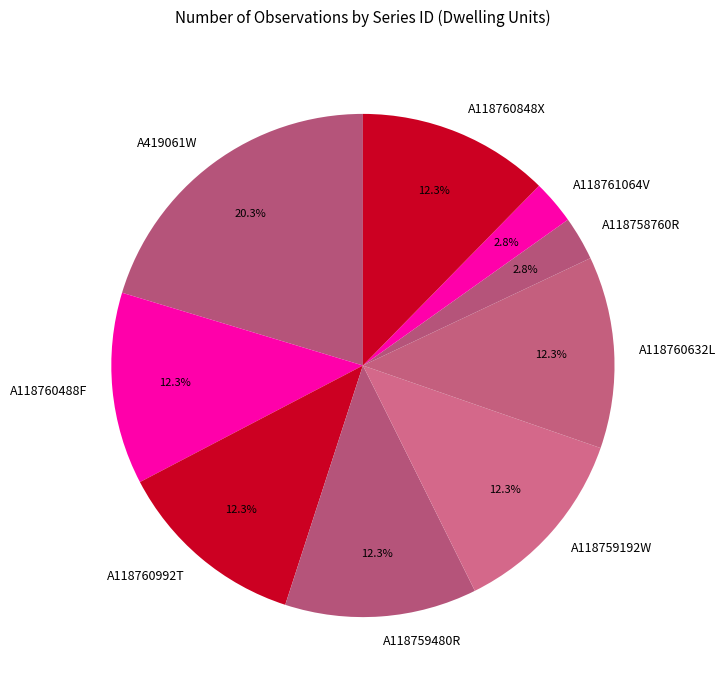

Between A118759480R and A419061W, which is larger?

A419061W